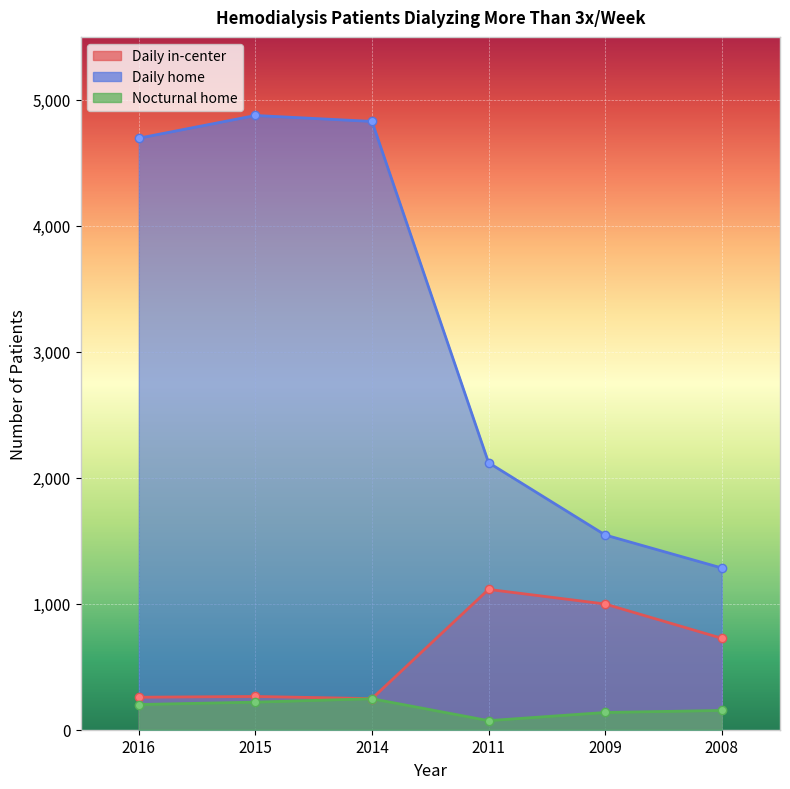

Where is the first local minimum for Daily in-center?

2014